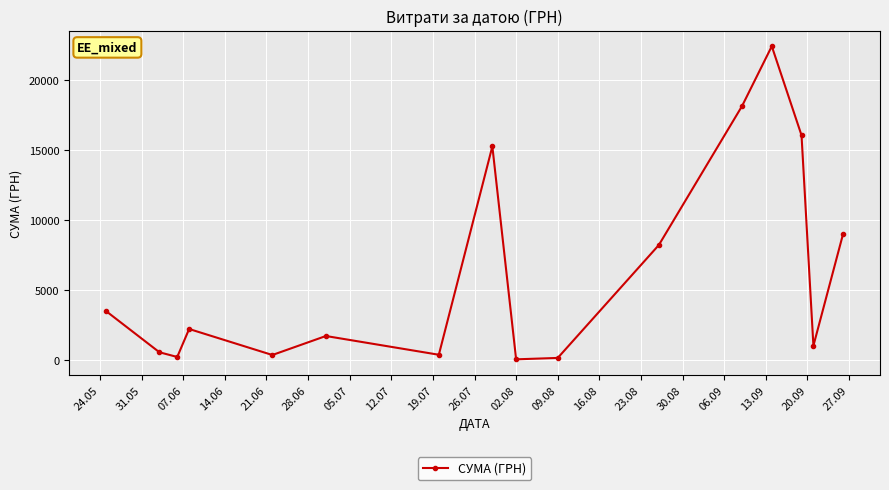

What is the greatest value displayed?

22400.7